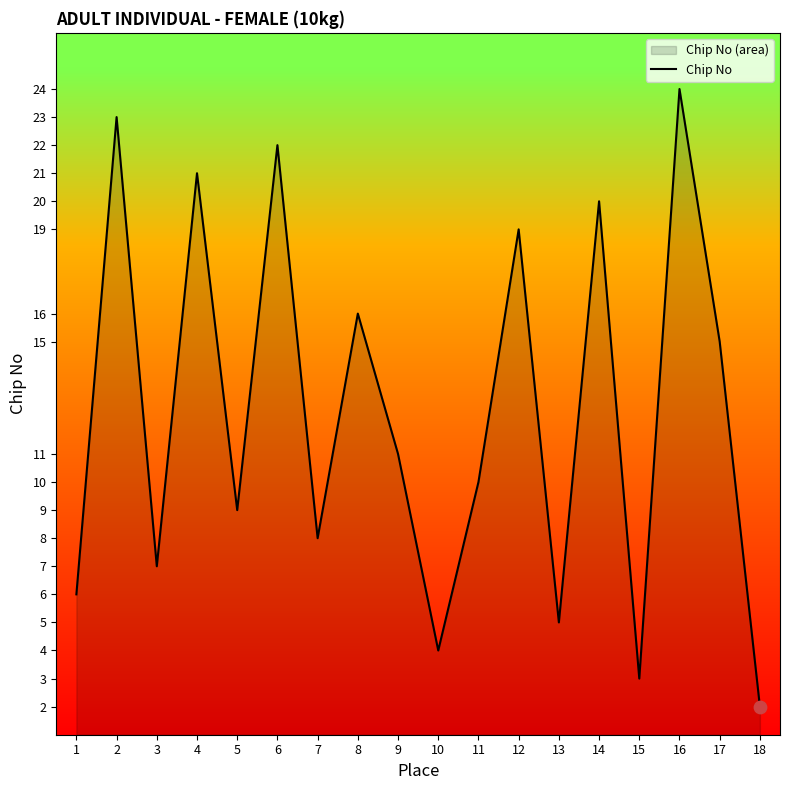

Between 9 and 10, which is larger?

9